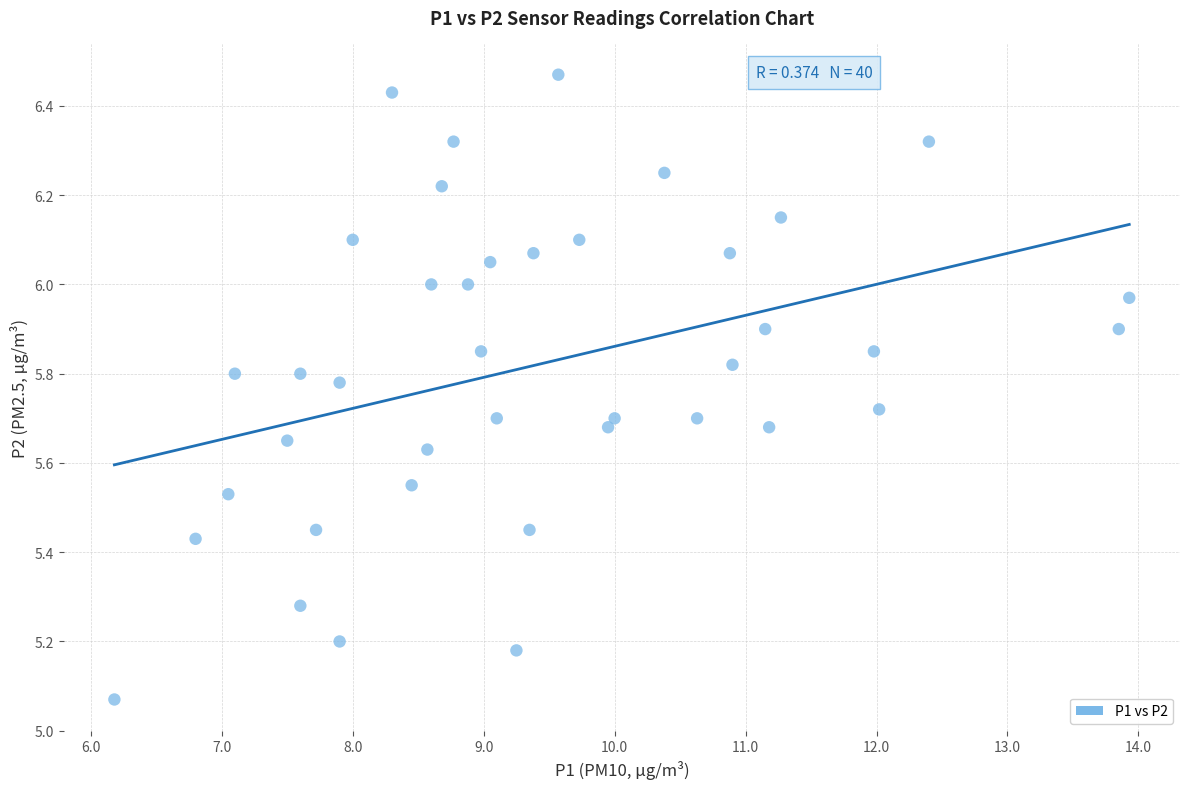

What is the range of X values (max minus min)?

7.8